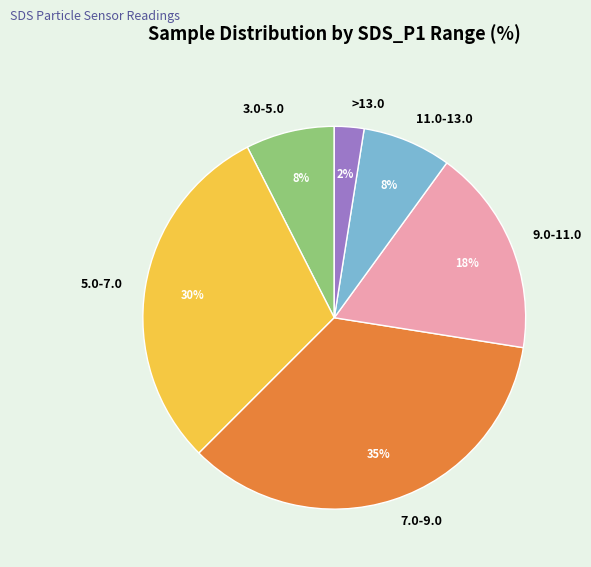

Is it true that 11.0-13.0 is 14% of the pie?

False